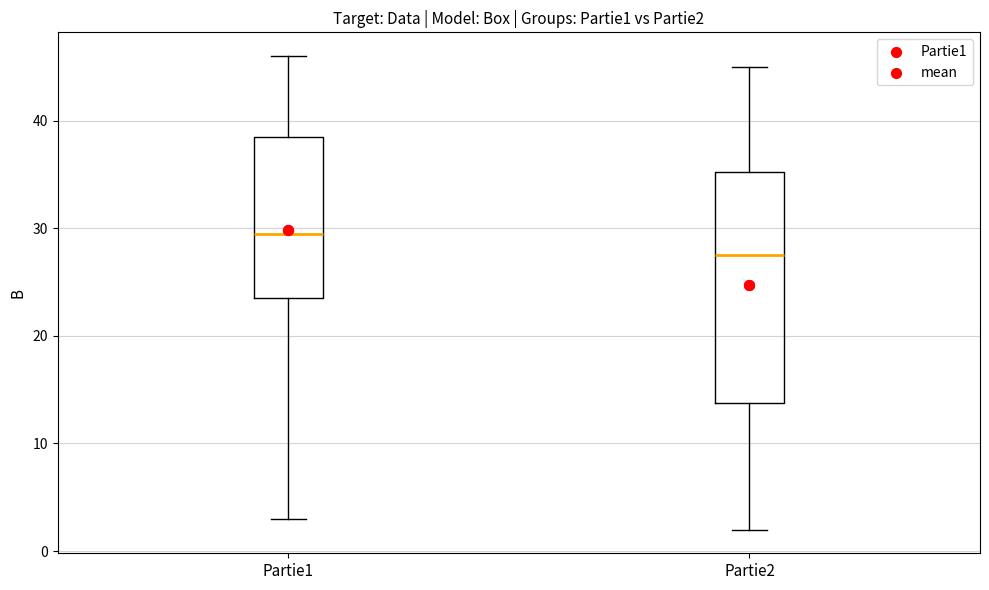

Reading left to right, transcribe this box plot: for each box, give where its median line is, the range the box spans, and where its two whiskers end, as read against the y-axis. The values are not printed on the chart, so give them approximately, as read against the axis.

Partie1: median 30, box 24 to 39, whiskers 3 to 46
Partie2: median 28, box 14 to 35, whiskers 2 to 45